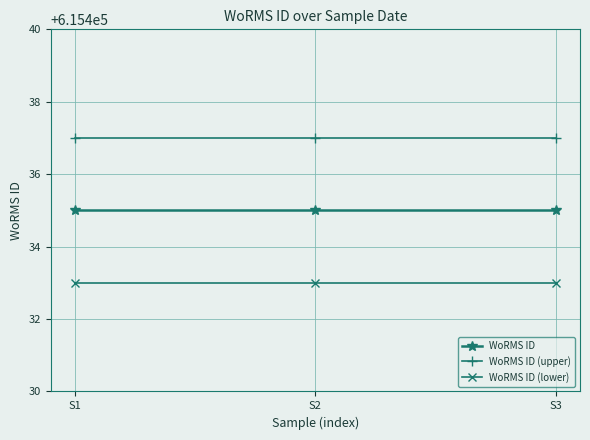

What is the spread (max minus min) of values at S1?

4